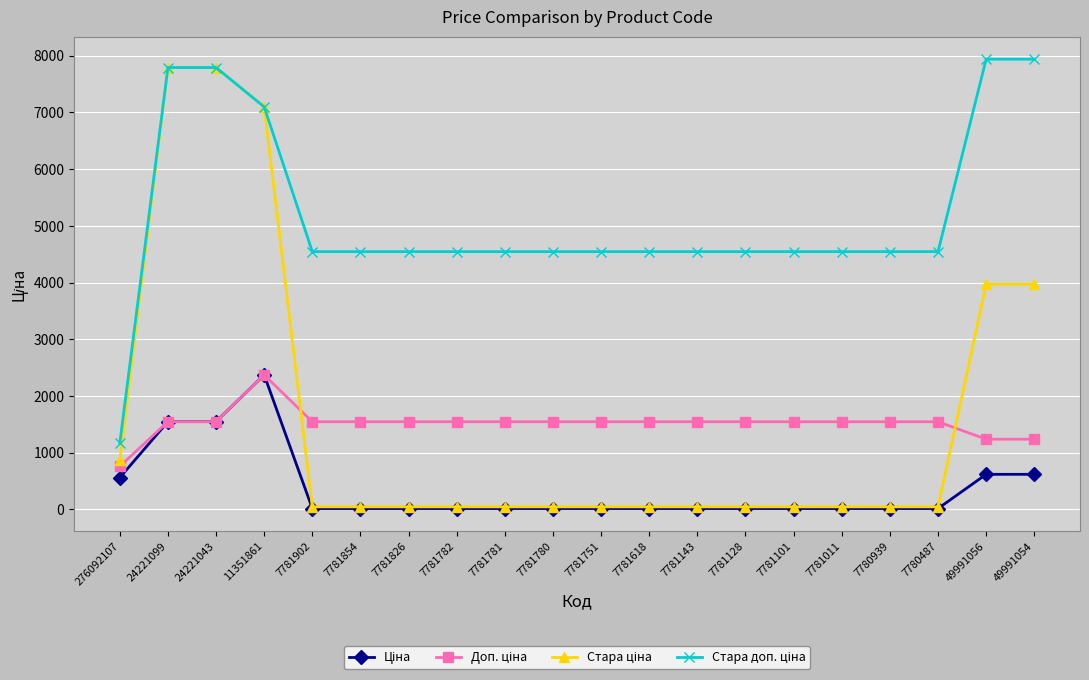

What is the spread (max minus min) of values at 24221099?

6245.3